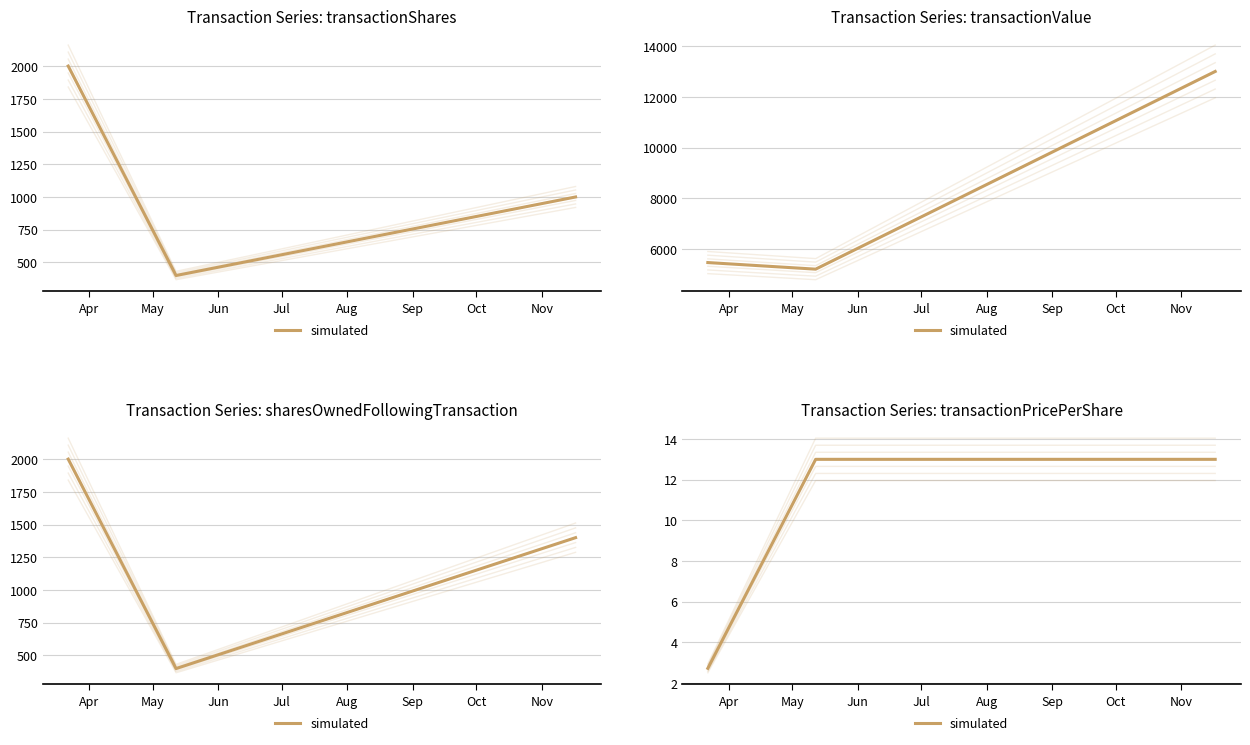

Does the chart have visible grid lines?

Yes